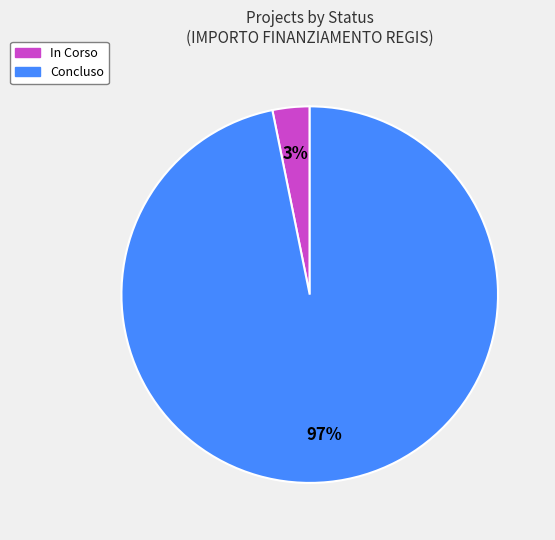

Do In Corso and Concluso together represent more than half of the pie?

Yes